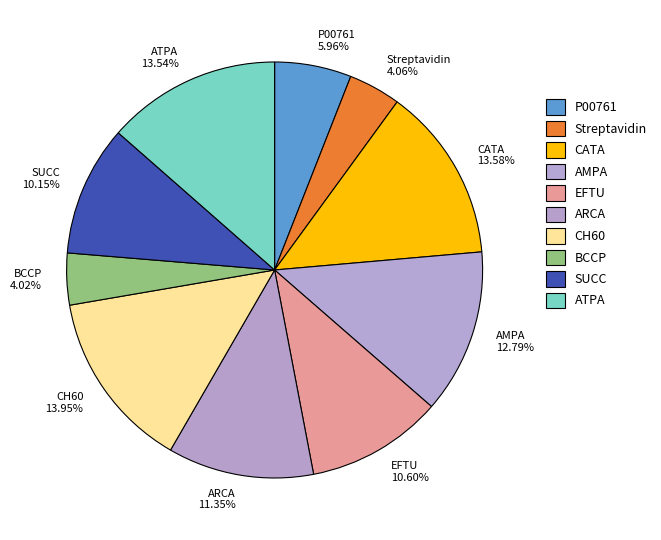

Approximately how many times larger is the value at CH60 compared to P00761?

2.3